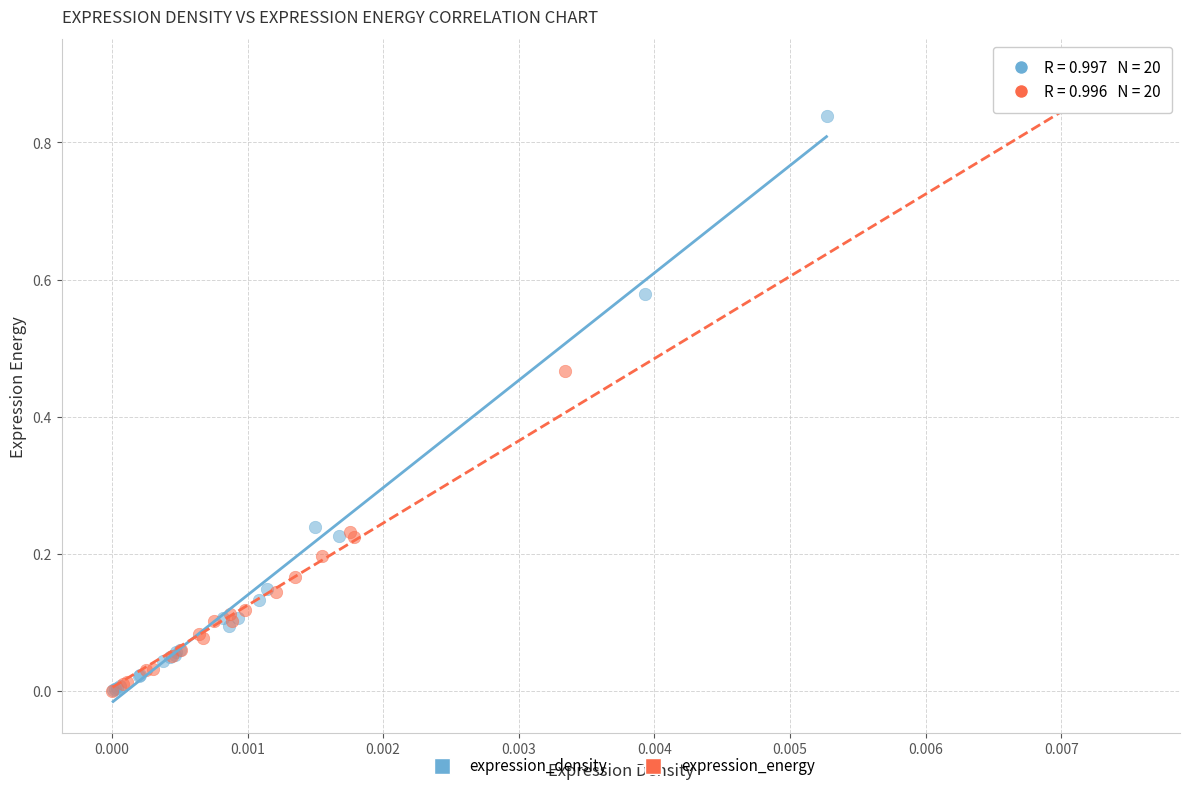

Which series has the widest spread of Y values?

expression_energy